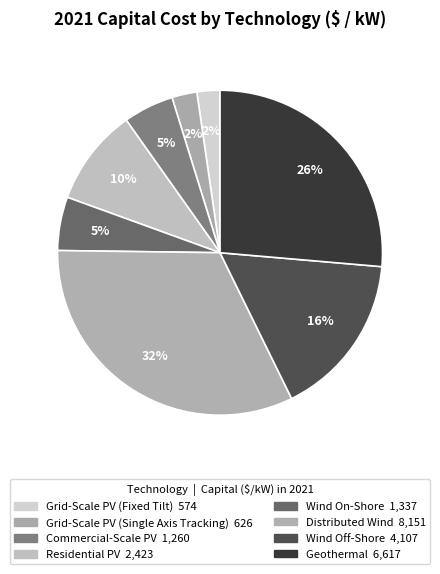

How many slices are in this pie chart?

8